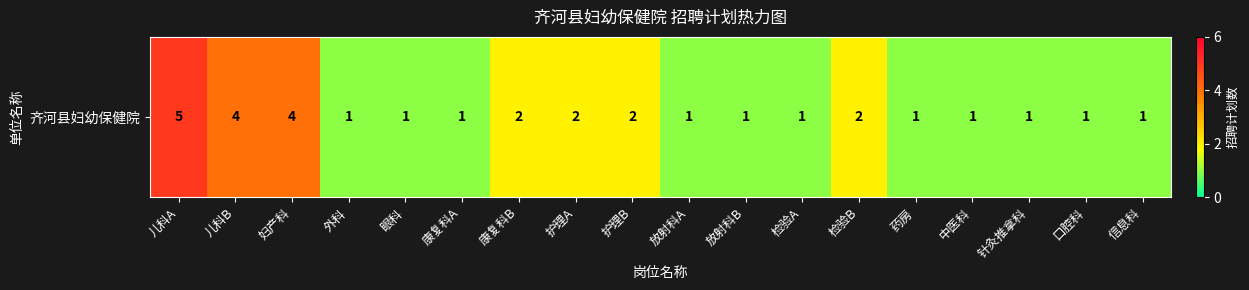

What is the difference between the values at 康复科A and 护理A?

1